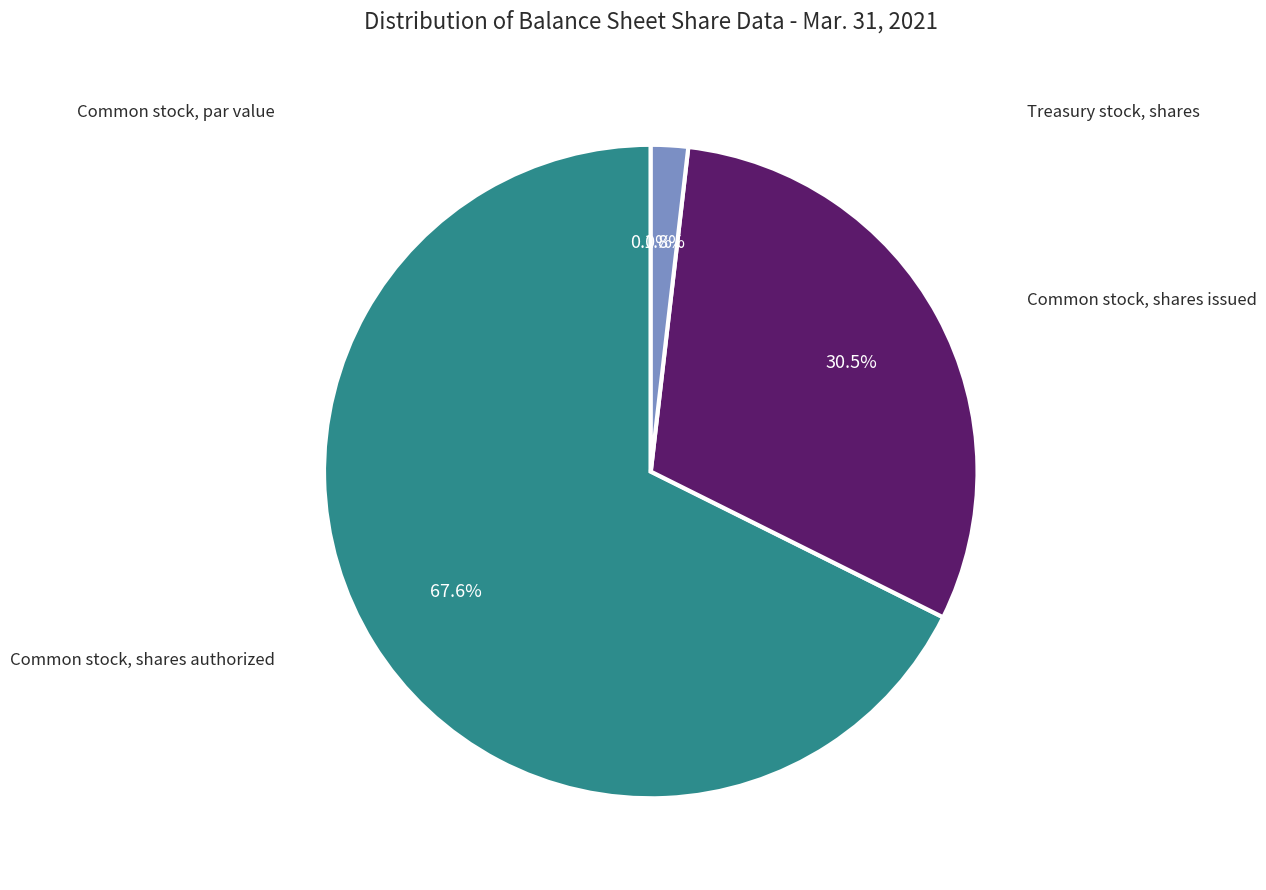

Does any single category account for the majority?

Yes